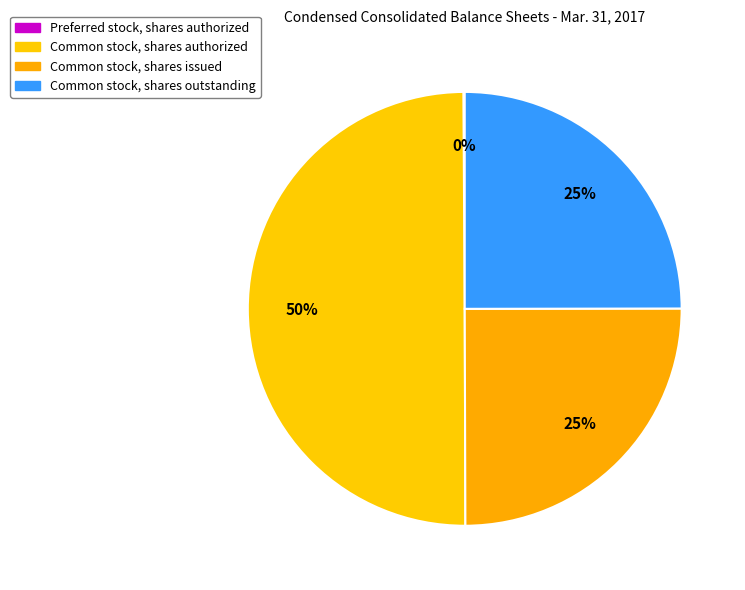

Is it true that Preferred stock, shares authorized is 0% of the pie?

True